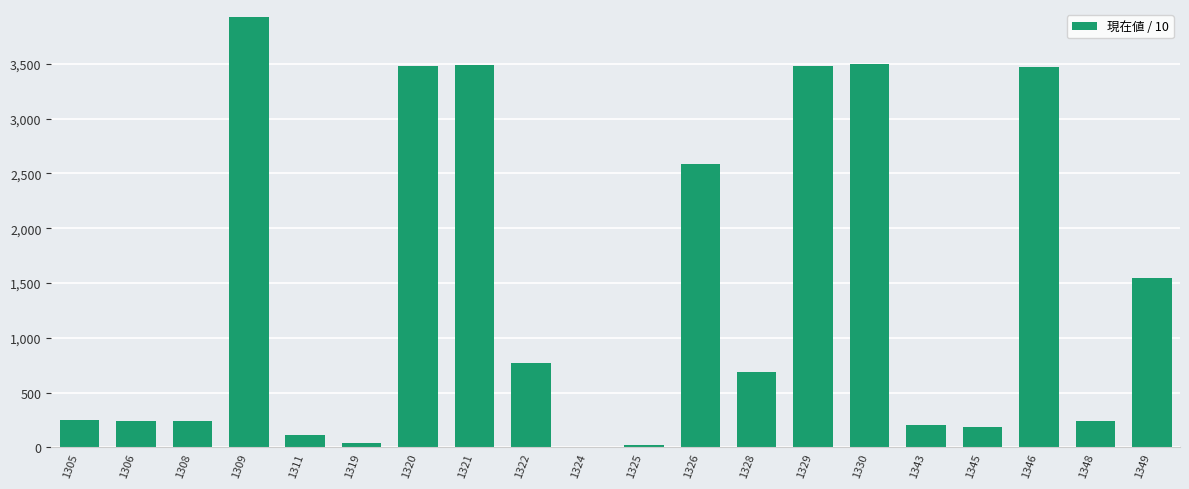

True or false: the data shows 3484.0 at 1329.

True